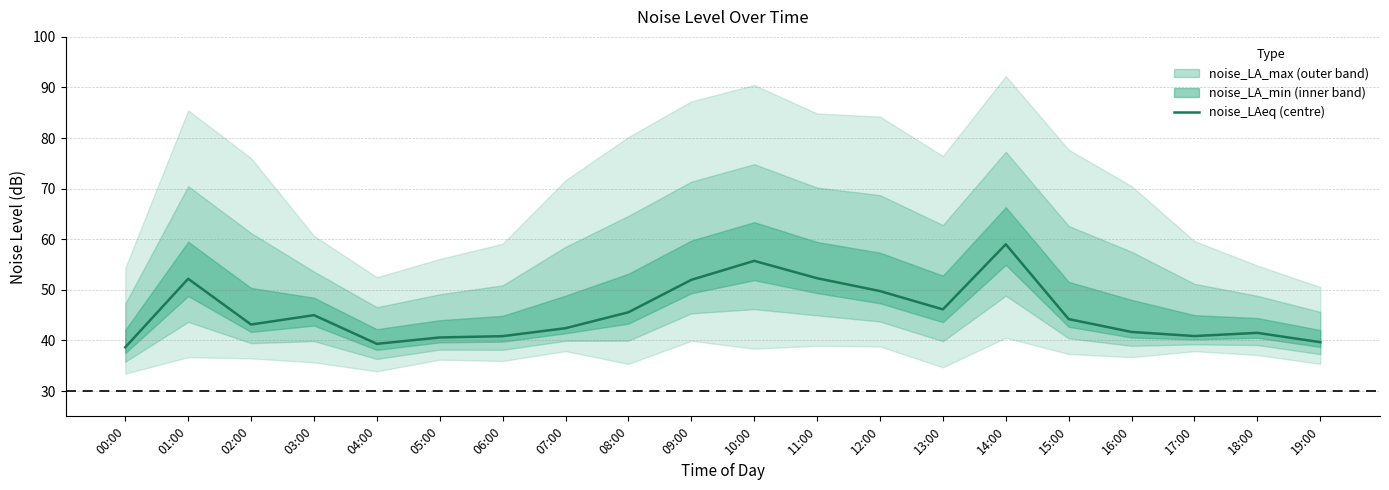

Rank the categories by value from highest to lowest.

14:00, 10:00, 11:00, 01:00, 09:00, 12:00, 13:00, 08:00, 03:00, 15:00, 02:00, 07:00, 16:00, 18:00, 17:00, 06:00, 05:00, 19:00, 04:00, 00:00